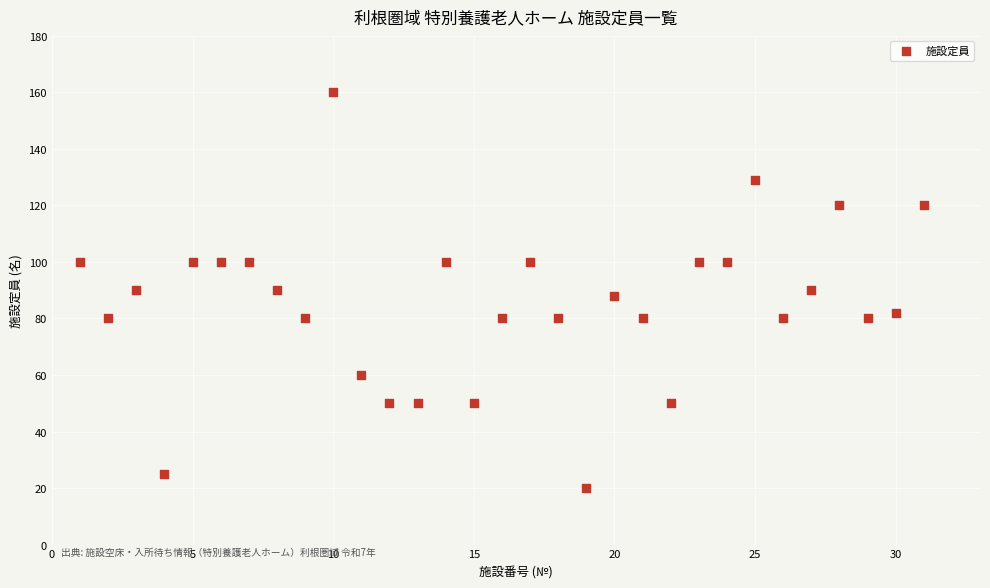

What is the range of Y values (max minus min)?

140